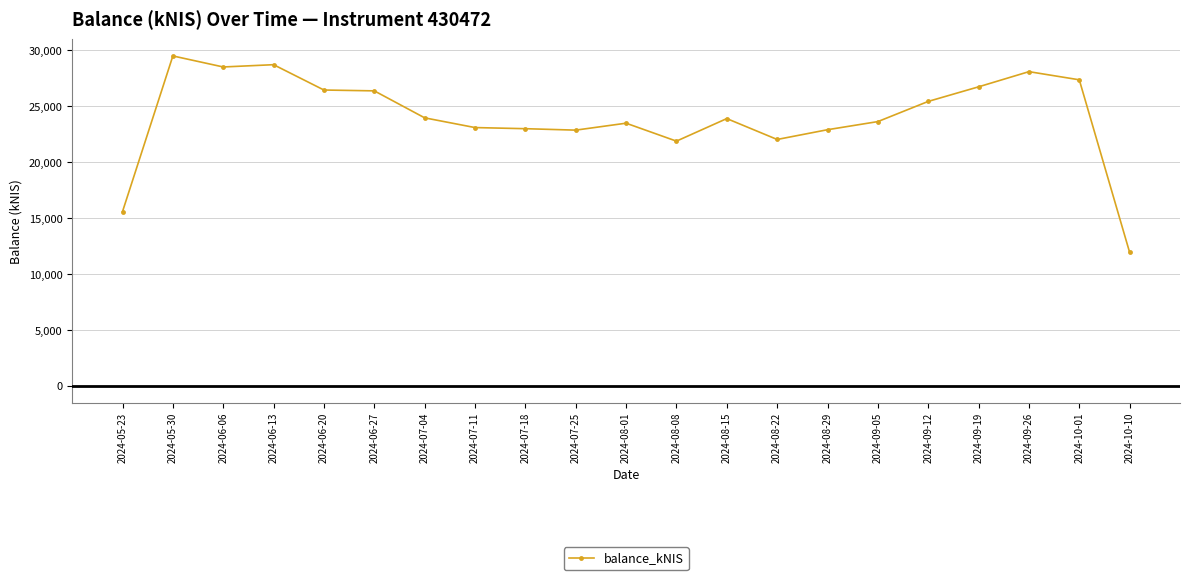

What is the value of the 9th point from the left?

23008.8